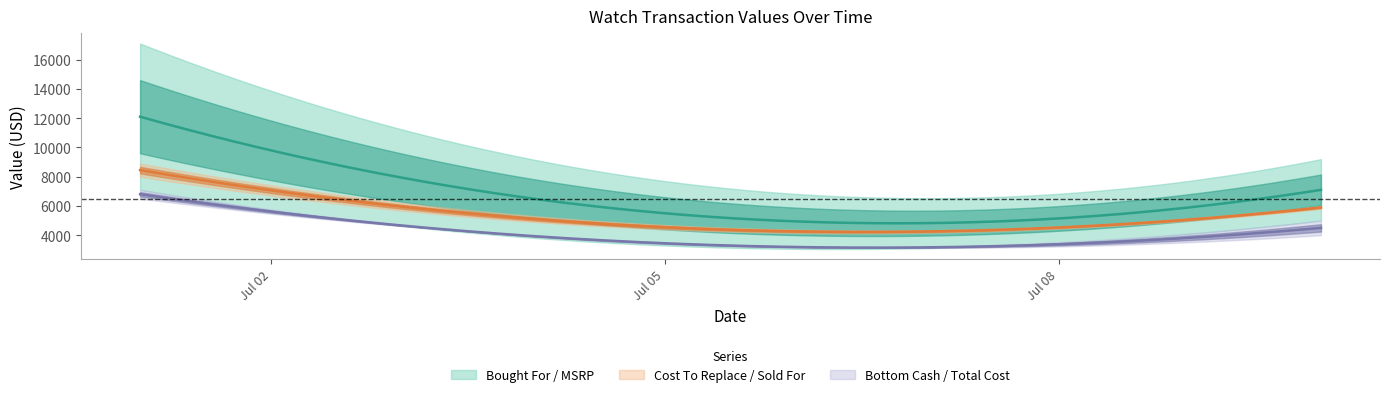

At which category is the sum across all series the highest?

2018-07-01